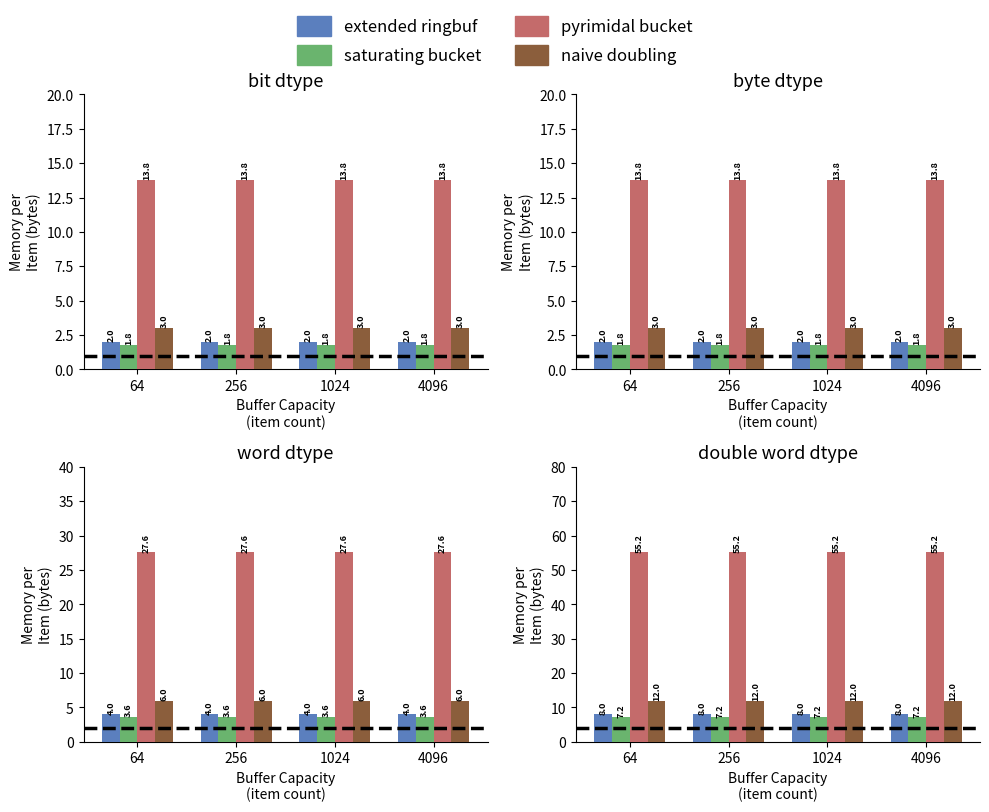

How many groups of bars are there?

4